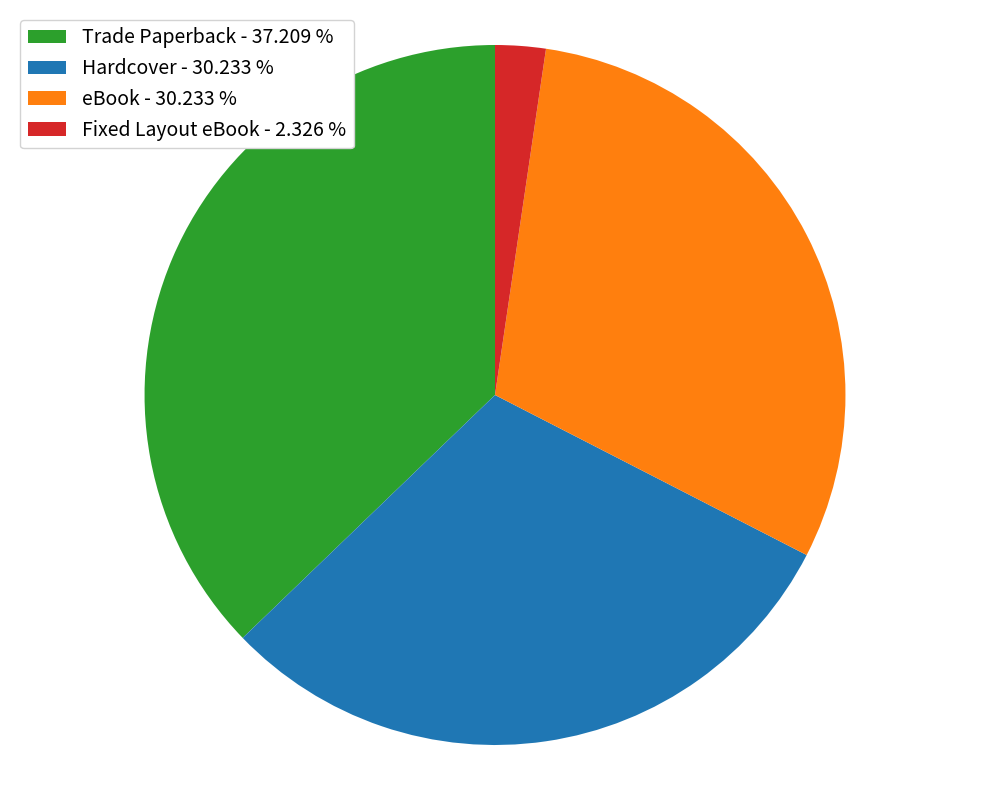

How many segments does this pie chart have?

4